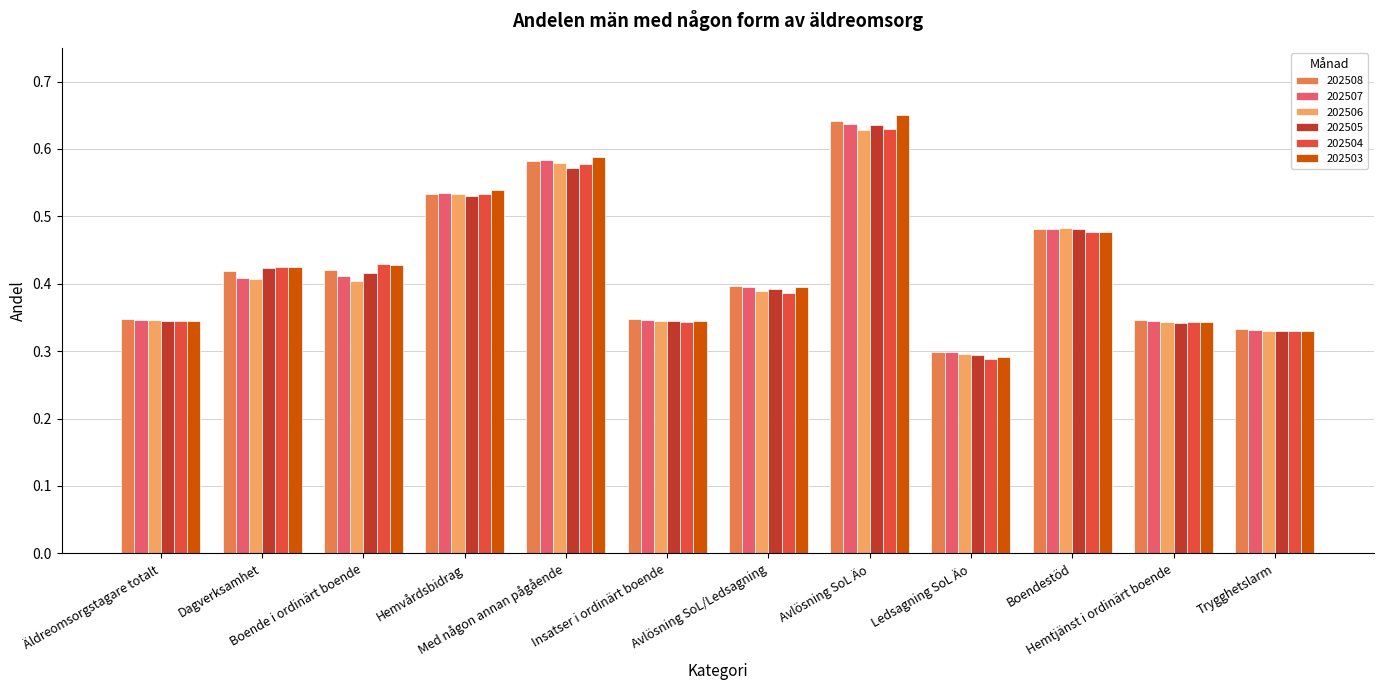

At how many categories does at least one series exceed 0?

12